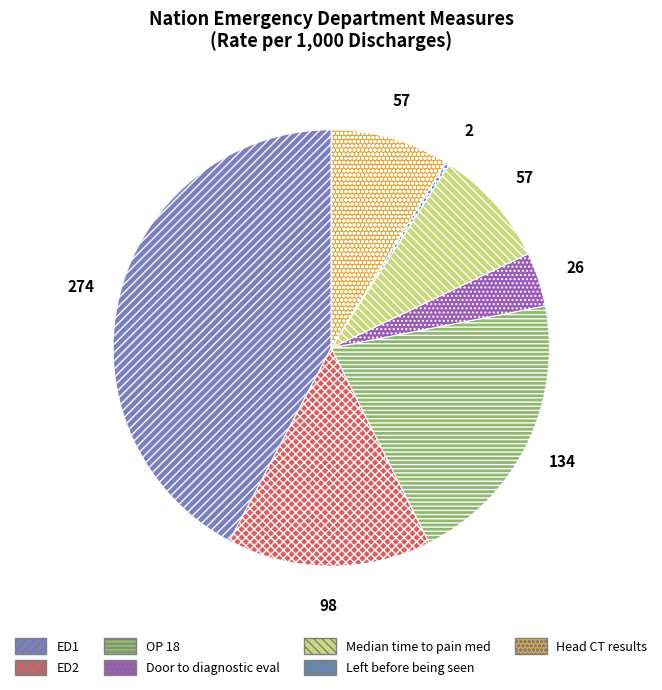

Is there any slice that represents more than half of the pie?

No